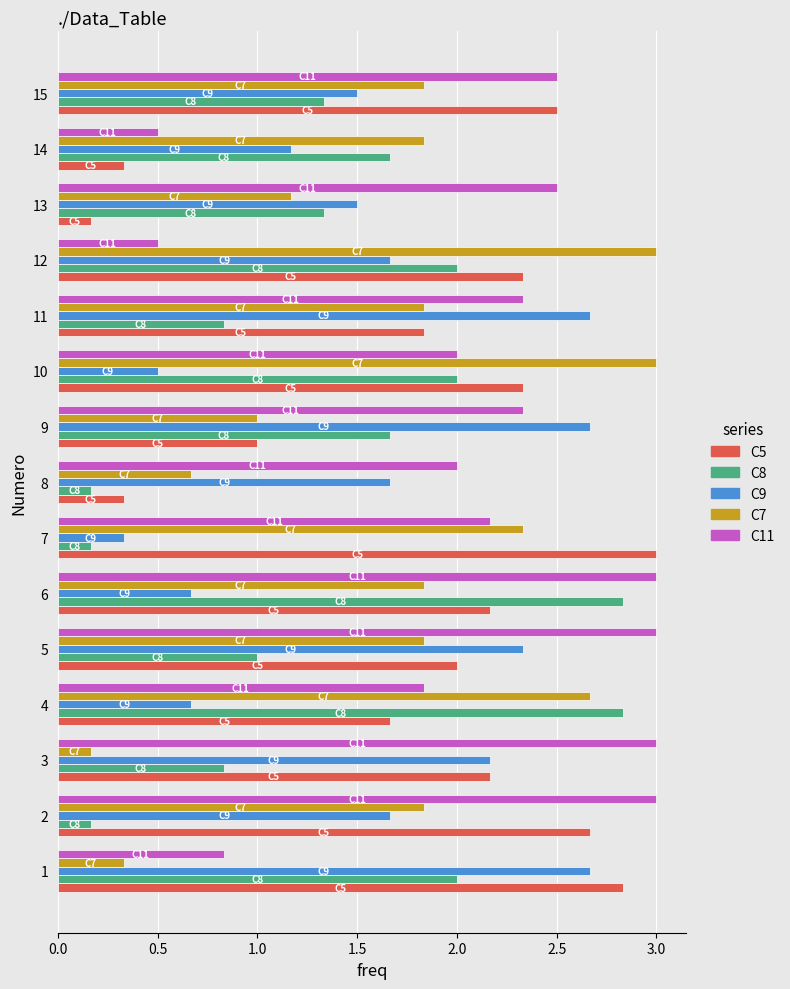

Is the value of C5 at 11 greater than the value of C8 at 15?

Yes